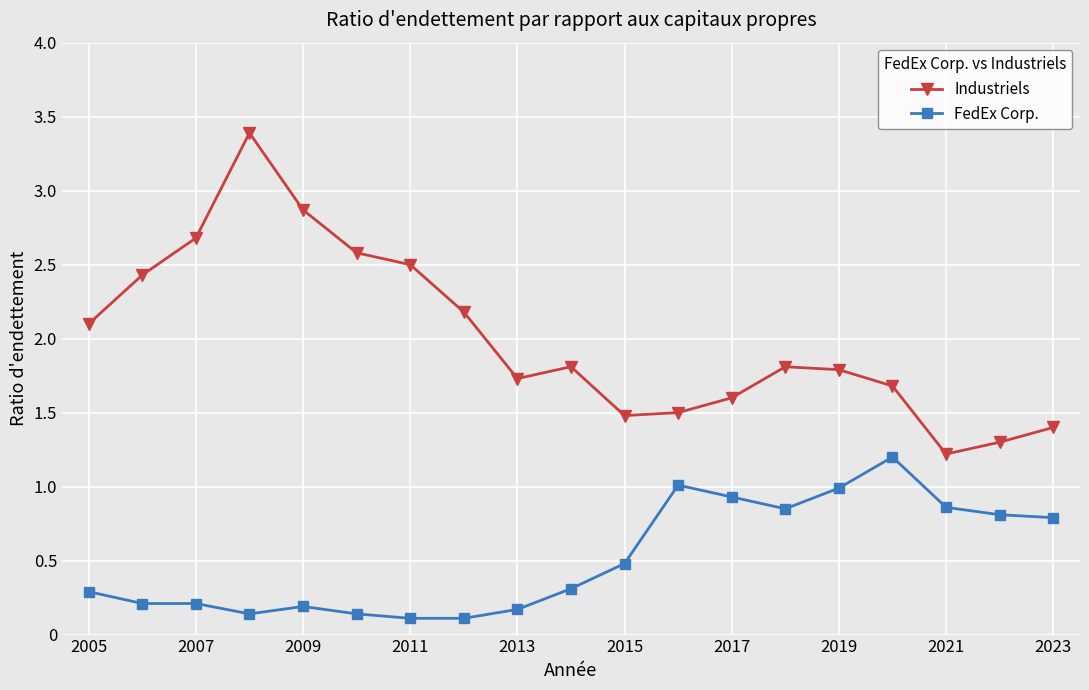

List the series in order of their overall mean, highest first.

Industriels, FedEx Corp.